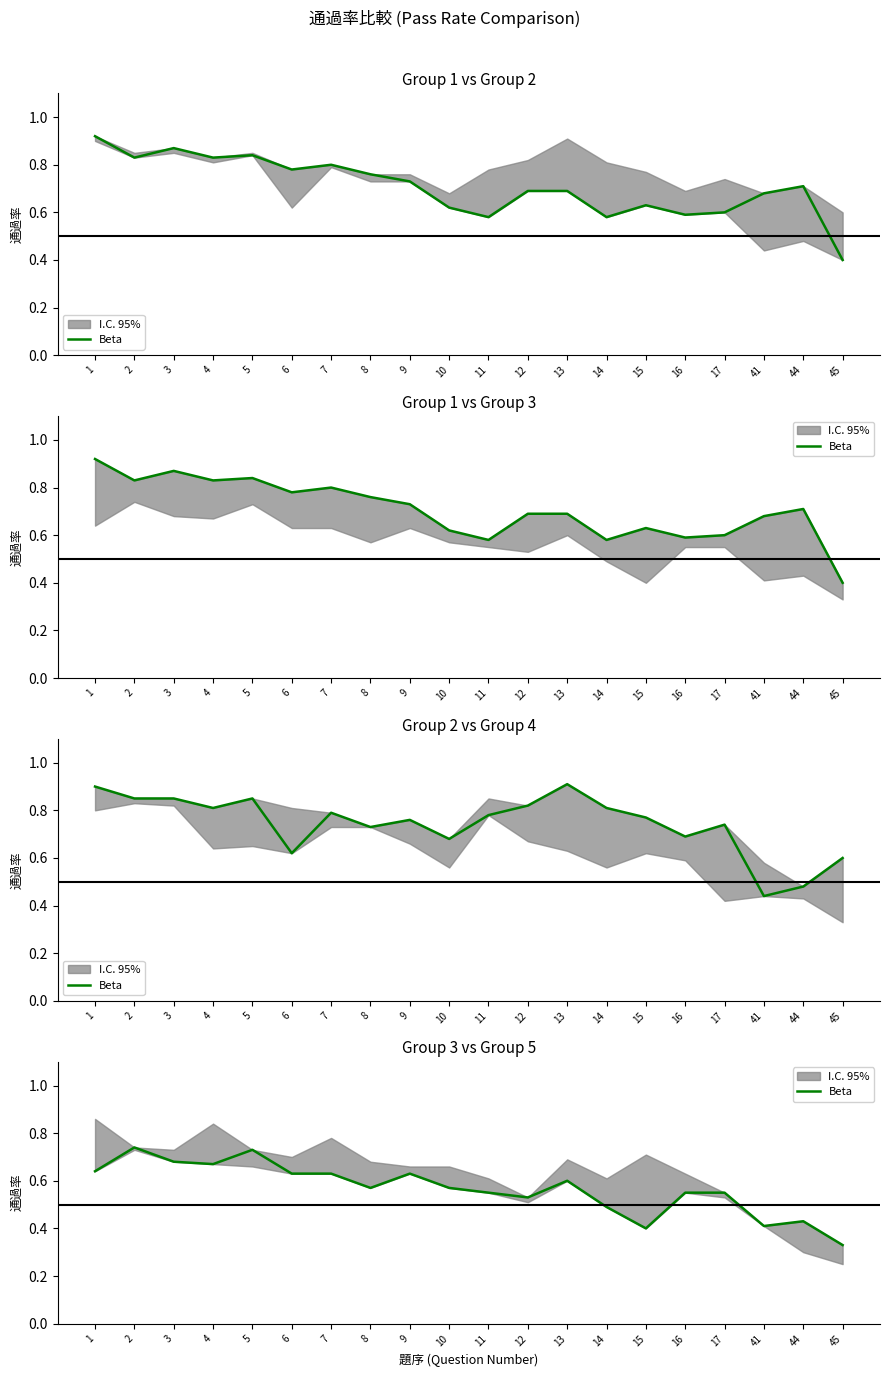

Reading right to left, extract all data points from this chart.

45=0.3	44=0.4	41=0.4	17=0.6	16=0.6	15=0.4	14=0.5	13=0.6	12=0.5	11=0.6	10=0.6	9=0.6	8=0.6	7=0.6	6=0.6	5=0.7	4=0.7	3=0.7	2=0.7	1=0.6